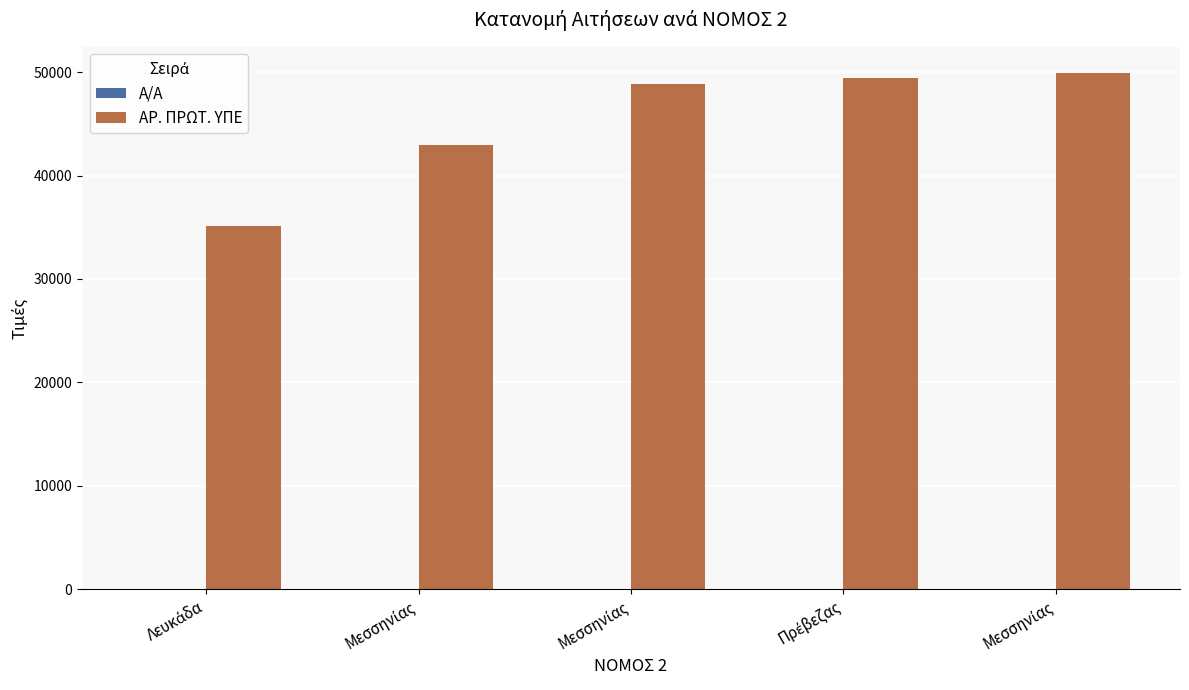

Is it true that Α/Α equals 4 at Πρέβεζας?

True